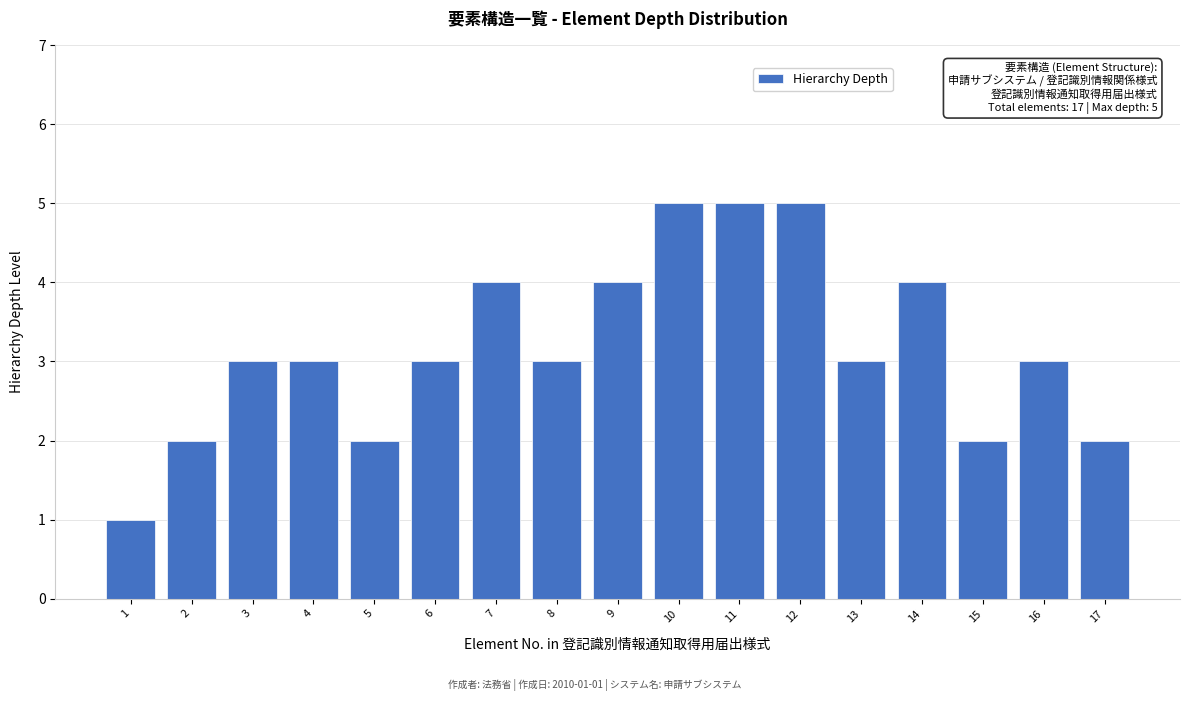

Reading left to right, transcribe all the data shown in this chart.

1=1	2=2	3=3	4=3	5=2	6=3	7=4	8=3	9=4	10=5	11=5	12=5	13=3	14=4	15=2	16=3	17=2